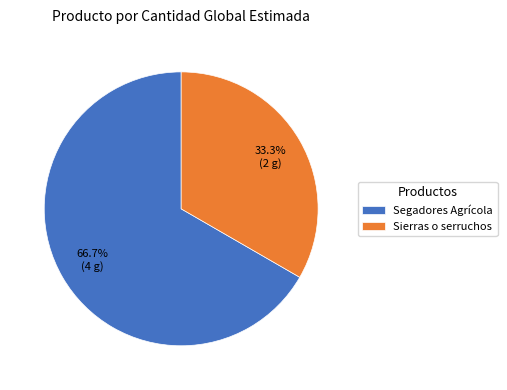

Which slice represents more than half of the pie?

Segadores Agrícola